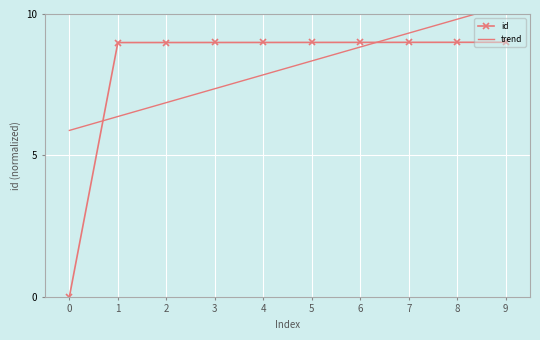

The id series shows 9.0 at 5. True or false?

True